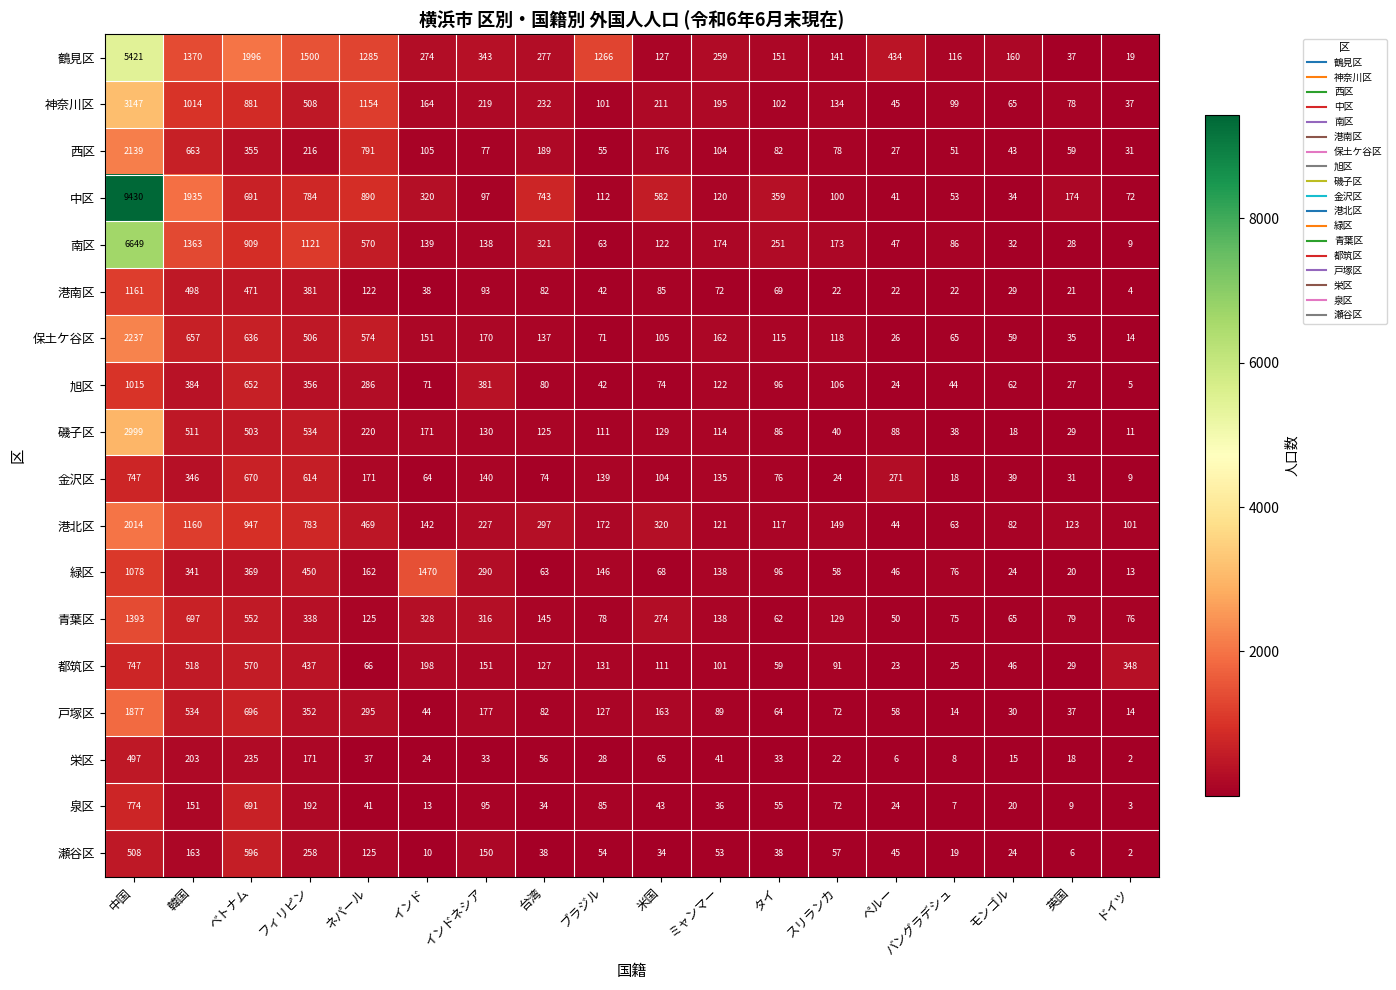

What is the spread (max minus min) of values at ベトナム?

1761